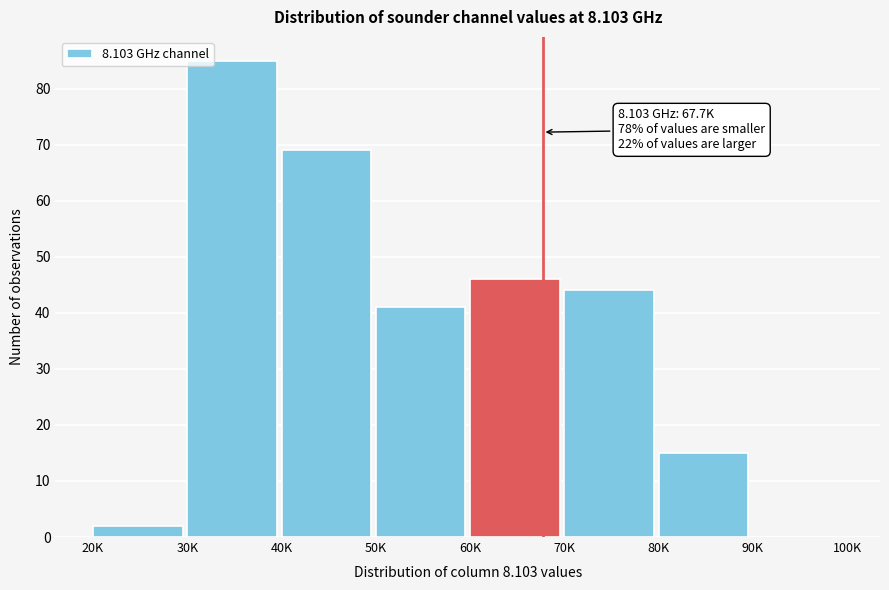

Reading left to right, transcribe all the data shown in this chart.

20K=2	30K=85	40K=69	50K=41	60K=46	70K=44	80K=15	90K=0